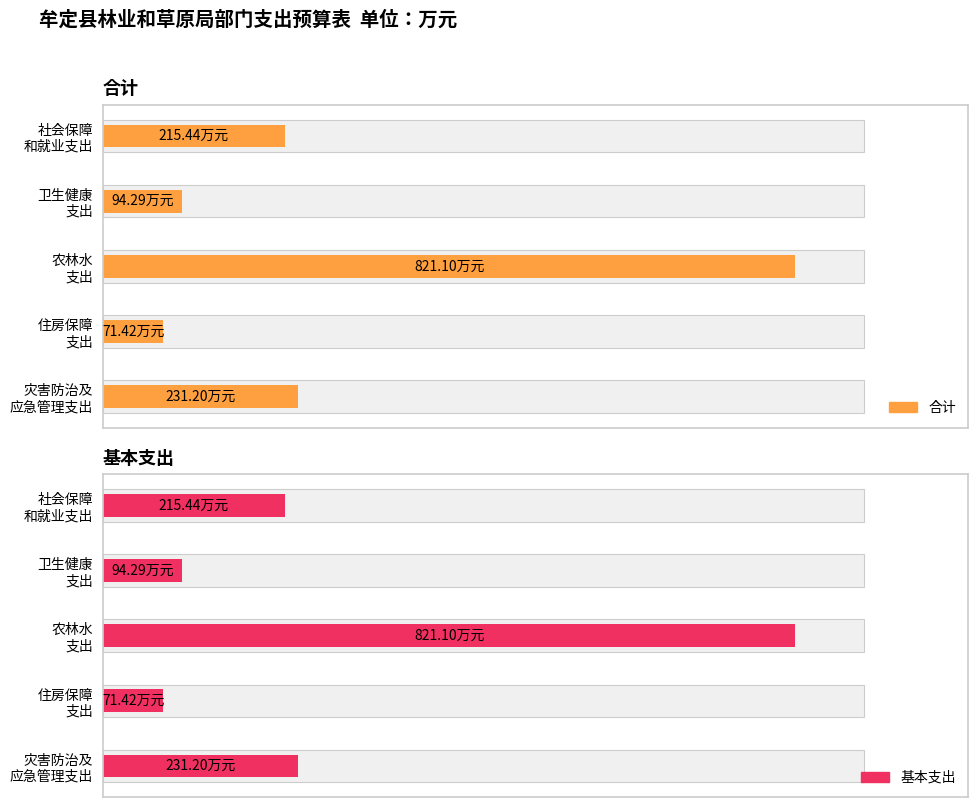

How many bars are there in each group?

2